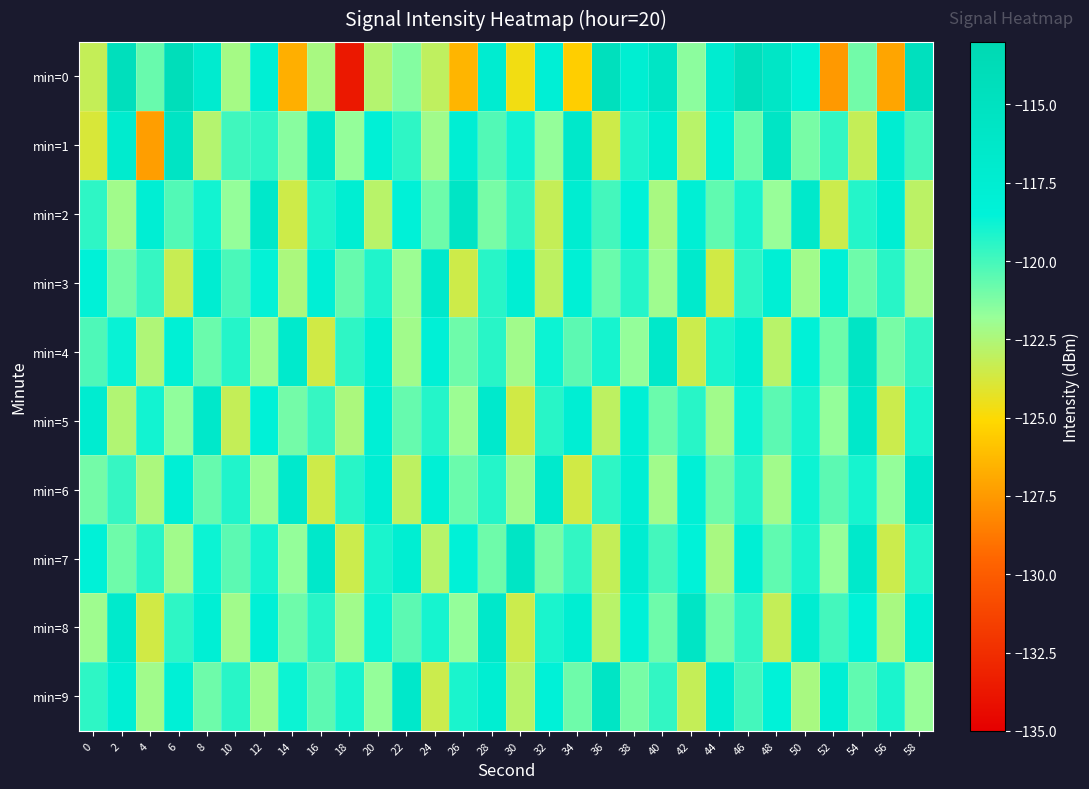

How many data points does each series have?

30